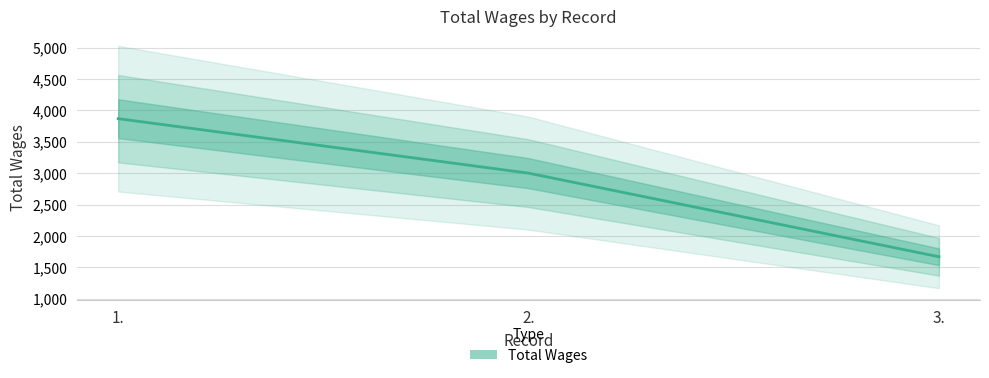

Reading left to right, list all the values displayed in this chart.

1.=3868	2.=3000	3.=1668